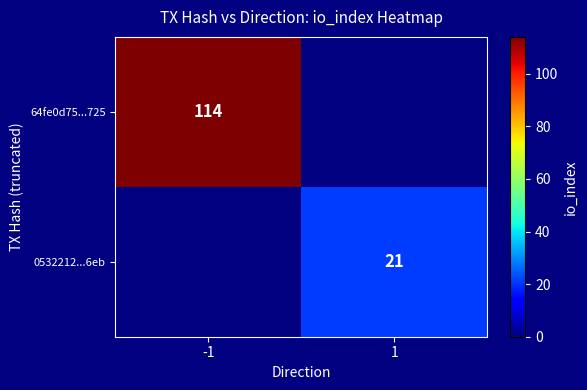

The 64fe0d75...725 series shows 114 at -1. True or false?

True